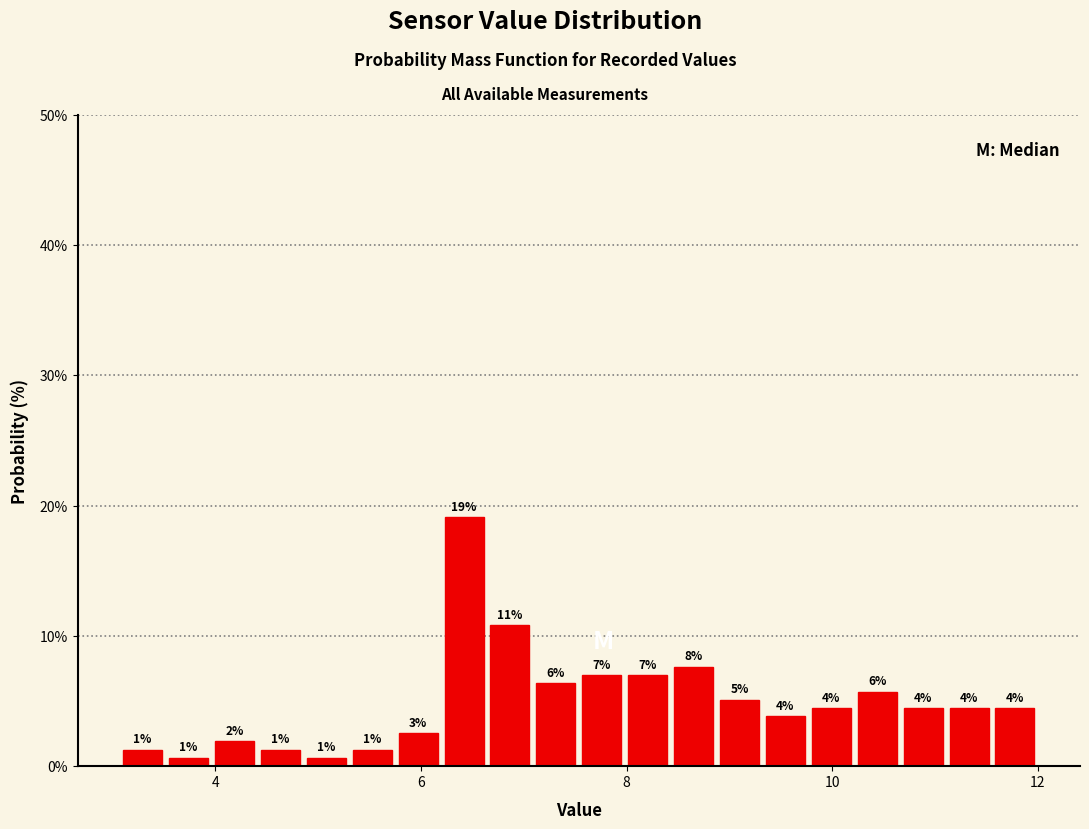

Around what value on the x-axis is the tallest bar? Give the approximate position of its centre, as read against the axis.

6.4